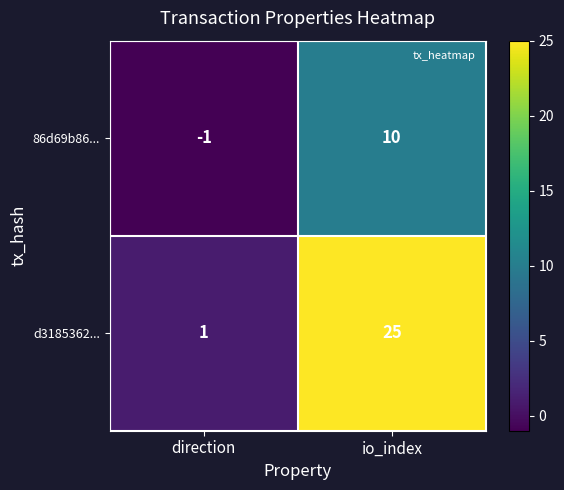

At which category does the chart reach its peak across all series?

io_index